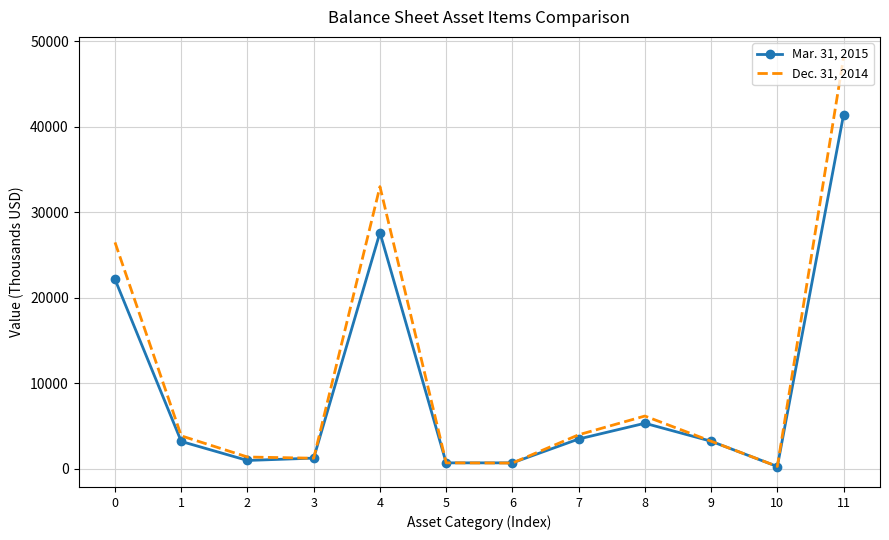

Which category has the highest value in the Dec. 31, 2014 series?

11